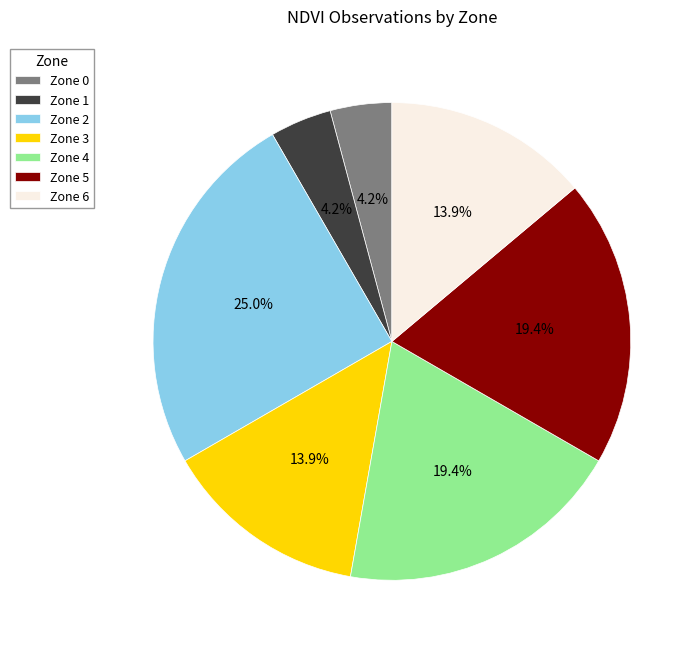

Does Zone 4 account for over 50% of the chart?

No